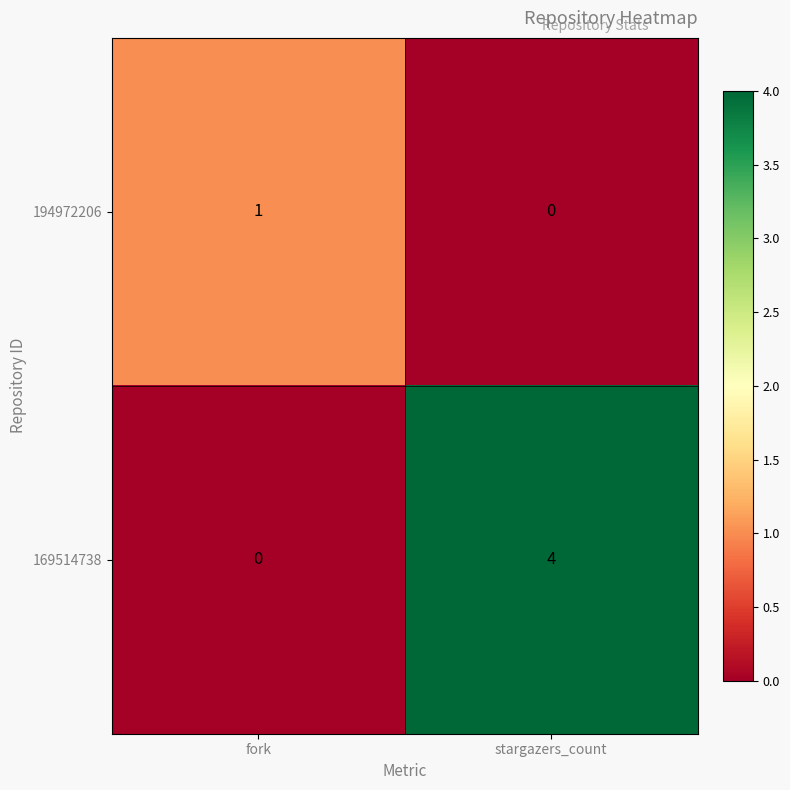

Between fork and stargazers_count, which series saw the biggest shift?

169514738